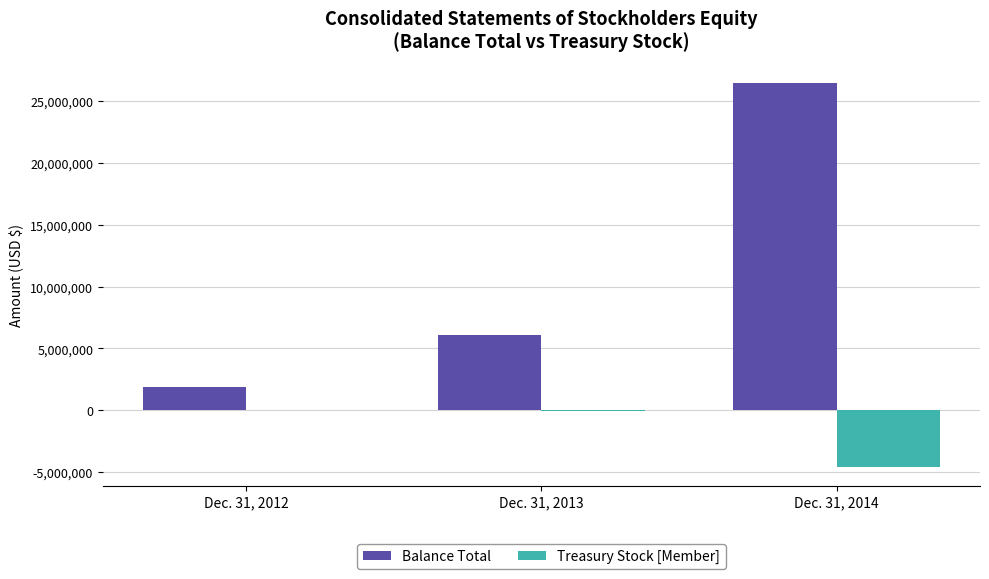

What is the sum of all Balance Total values?

34436000